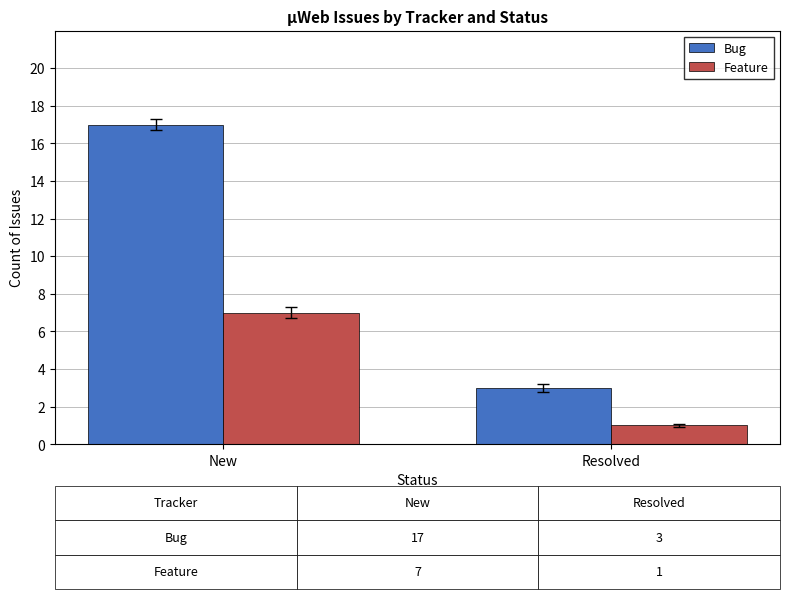

Which series has the largest total across all categories?

Bug